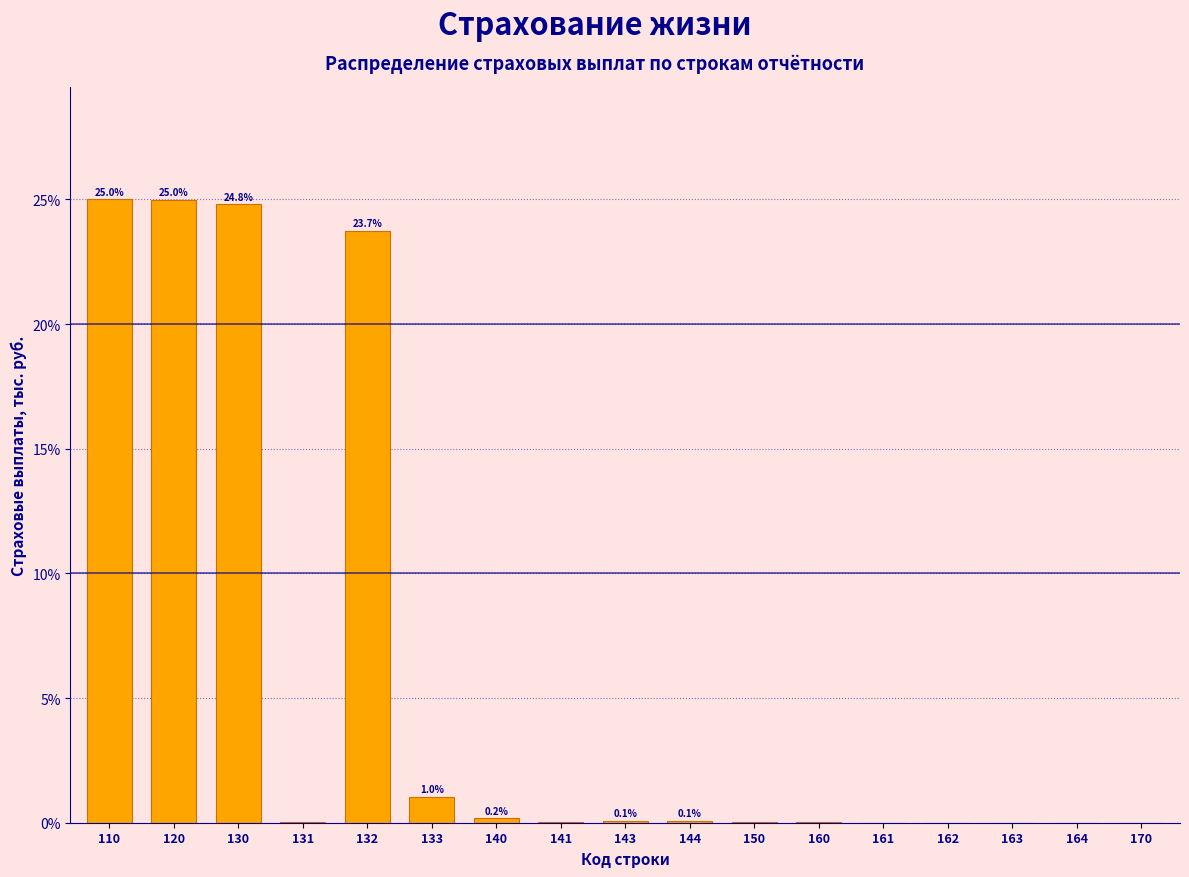

What is the sum of the values at 161 and 132?

23.7